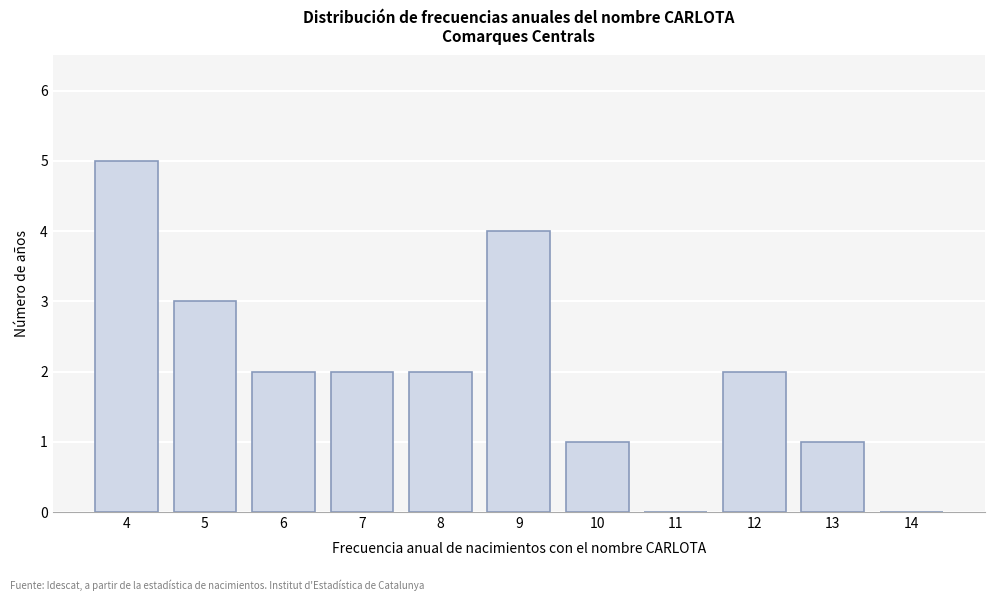

Reading left to right, list every bar in this chart as the range it spans on the x-axis followed by its height. The values are not printed on the chart, so give them approximately, as read against the axis.

3.5 to 4.5: 5
4.5 to 5.5: 3
5.5 to 6.5: 2
6.5 to 7.5: 2
7.5 to 8.5: 2
8.5 to 9.5: 4
9.5 to 10.5: 1
10.5 to 11.5: 0
11.5 to 12.5: 2
12.5 to 13.5: 1
13.5 to 14.5: 0